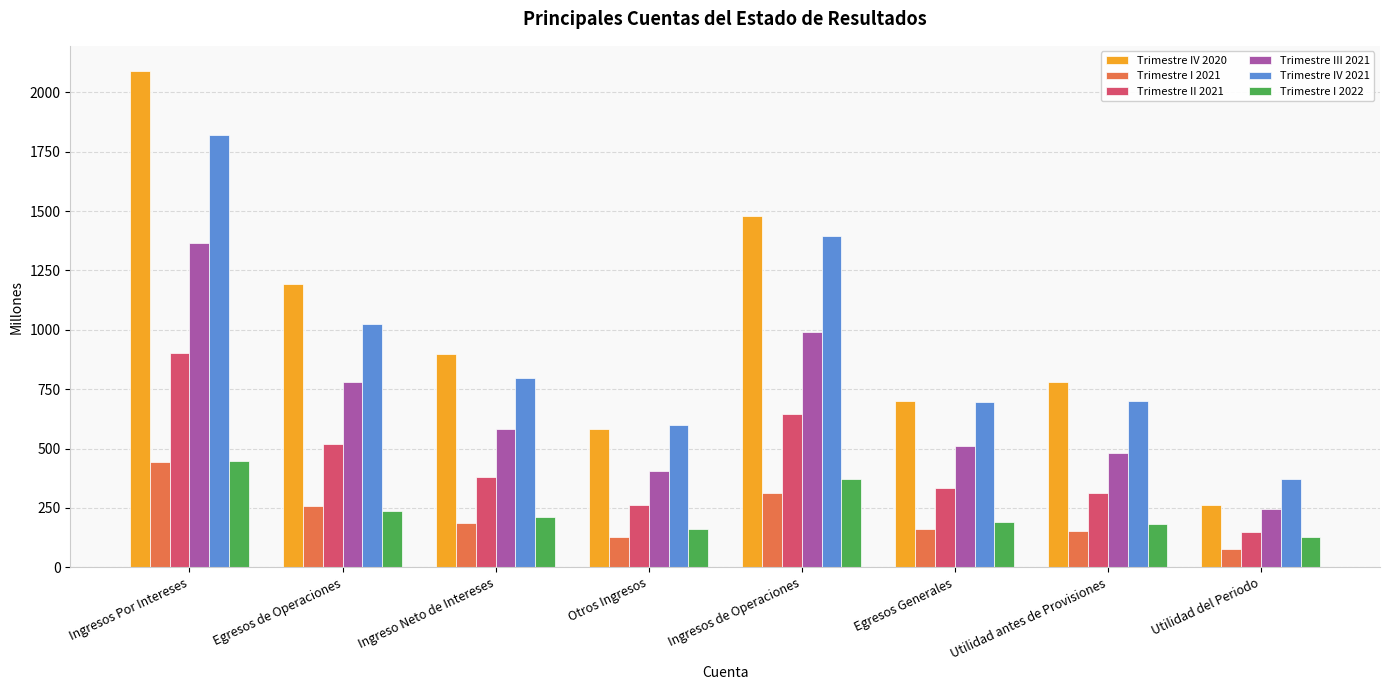

At which label does Trimestre I 2022 first exceed 209?

Ingresos Por Intereses